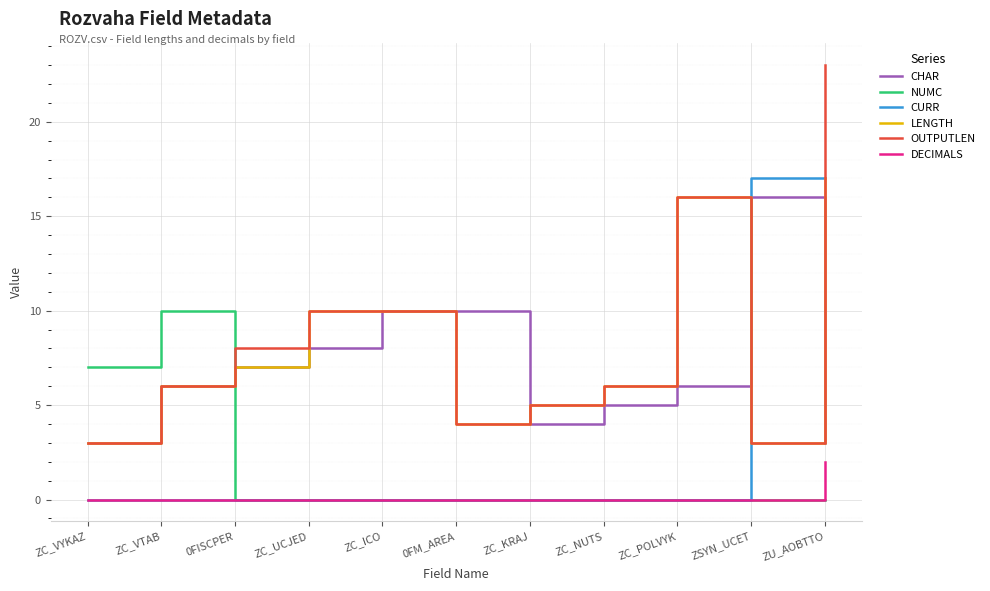

What are all the series names shown in the legend?

CHAR, NUMC, CURR, LENGTH, OUTPUTLEN, DECIMALS